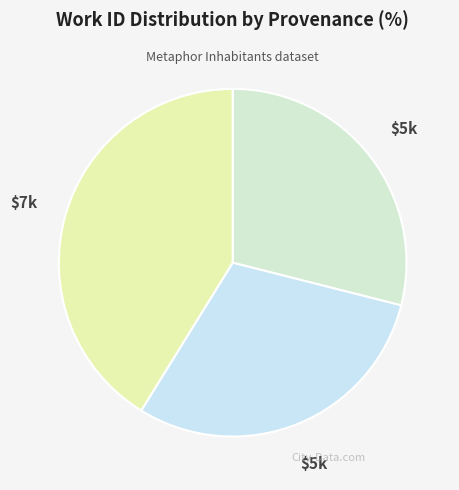

How many segments does this pie chart have?

3